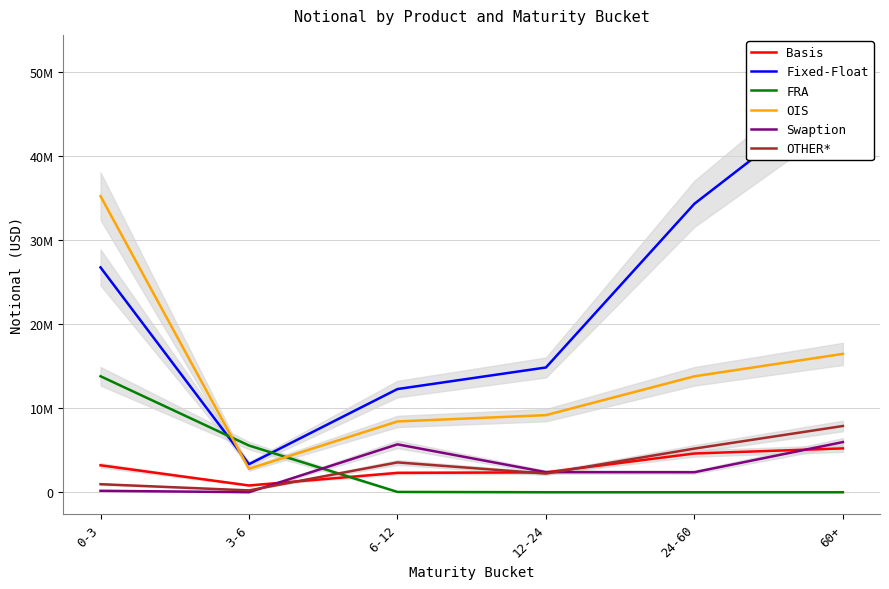

Is this an area chart (filled region under the line)?

No